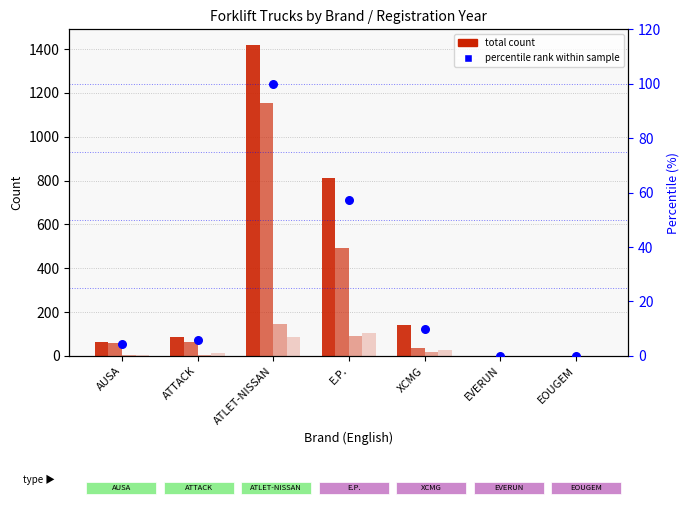

At how many categories does at least one series exceed 803?

2